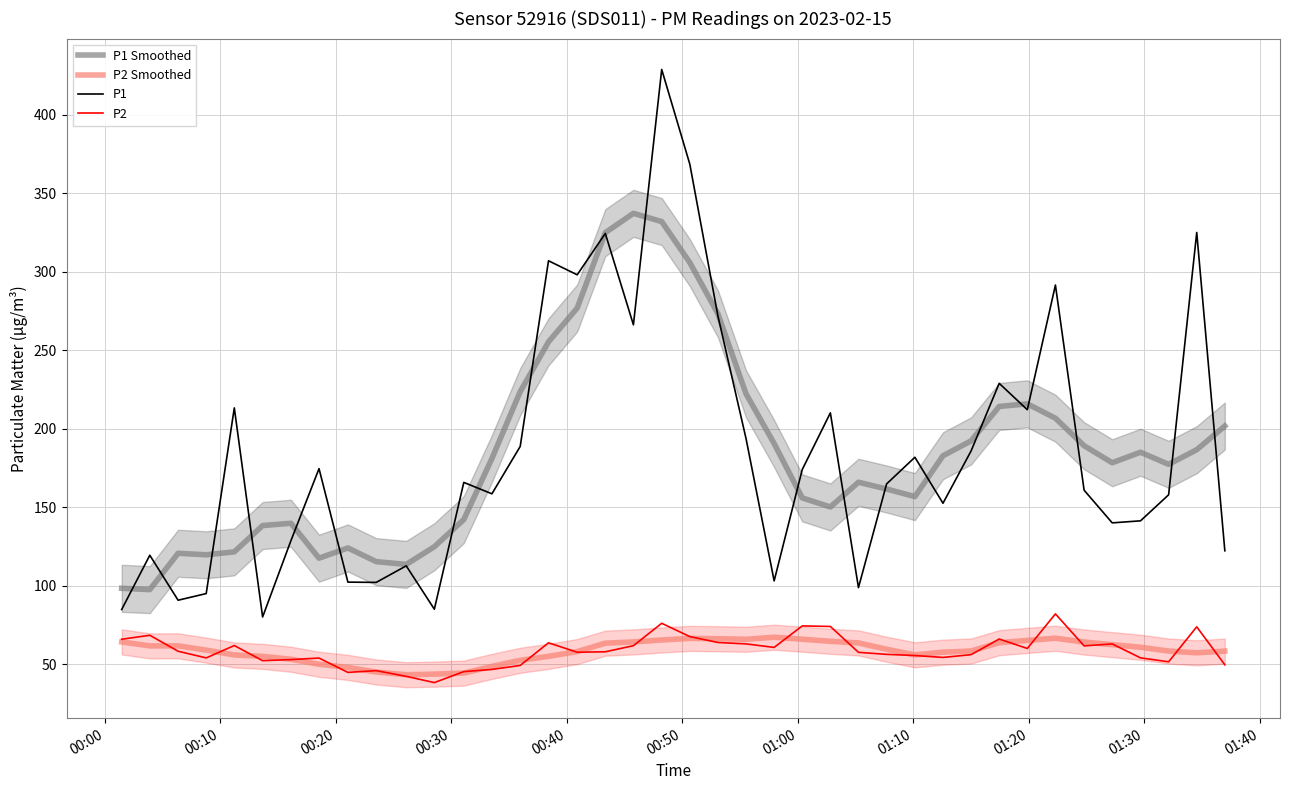

True or false: P1 Smoothed and P2 cross at least once.

False